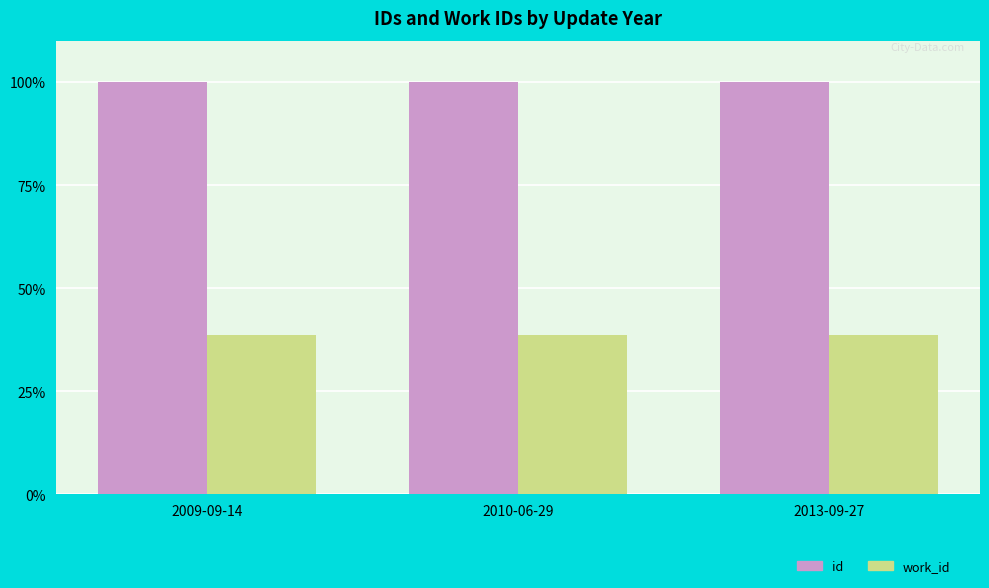

At how many categories does at least one series exceed 54?

3